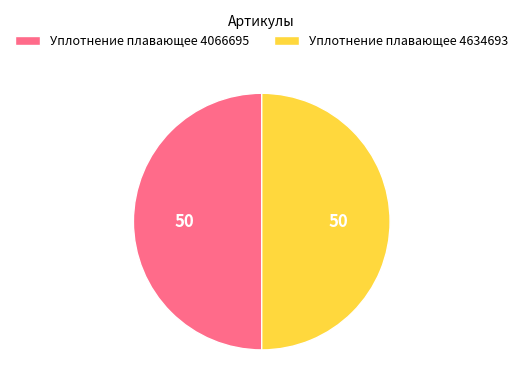

What is the ratio of the value at Уплотнение плавающее 4066695 to the value at Уплотнение плавающее 4634693?

1.0